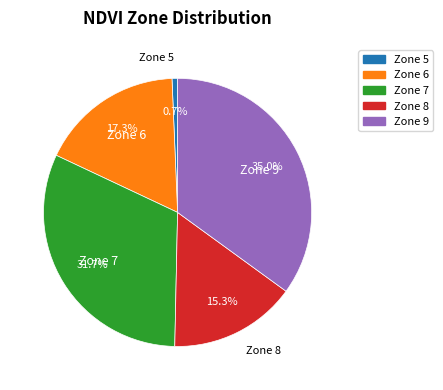

To the nearest percent, what portion does Zone 5 represent?

1%